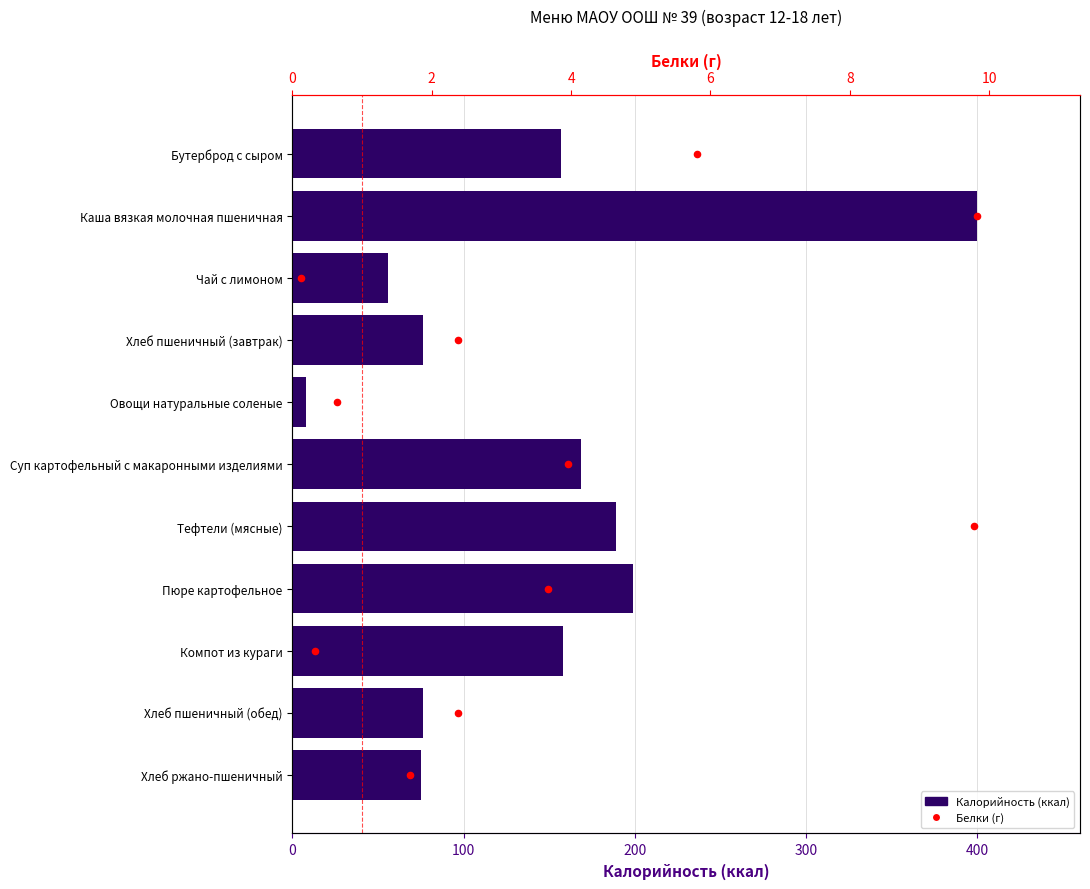

Which series has the largest total across all categories?

Калорийность